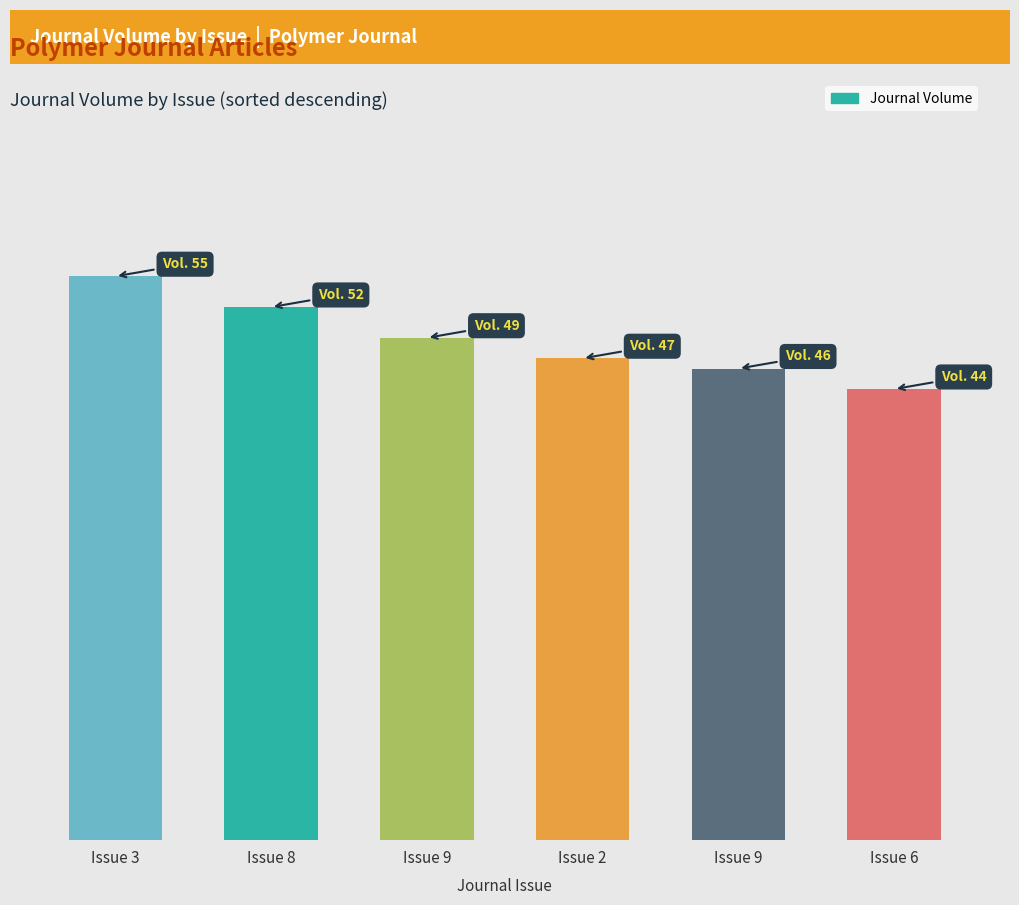

Does the chart contain any negative values?

No